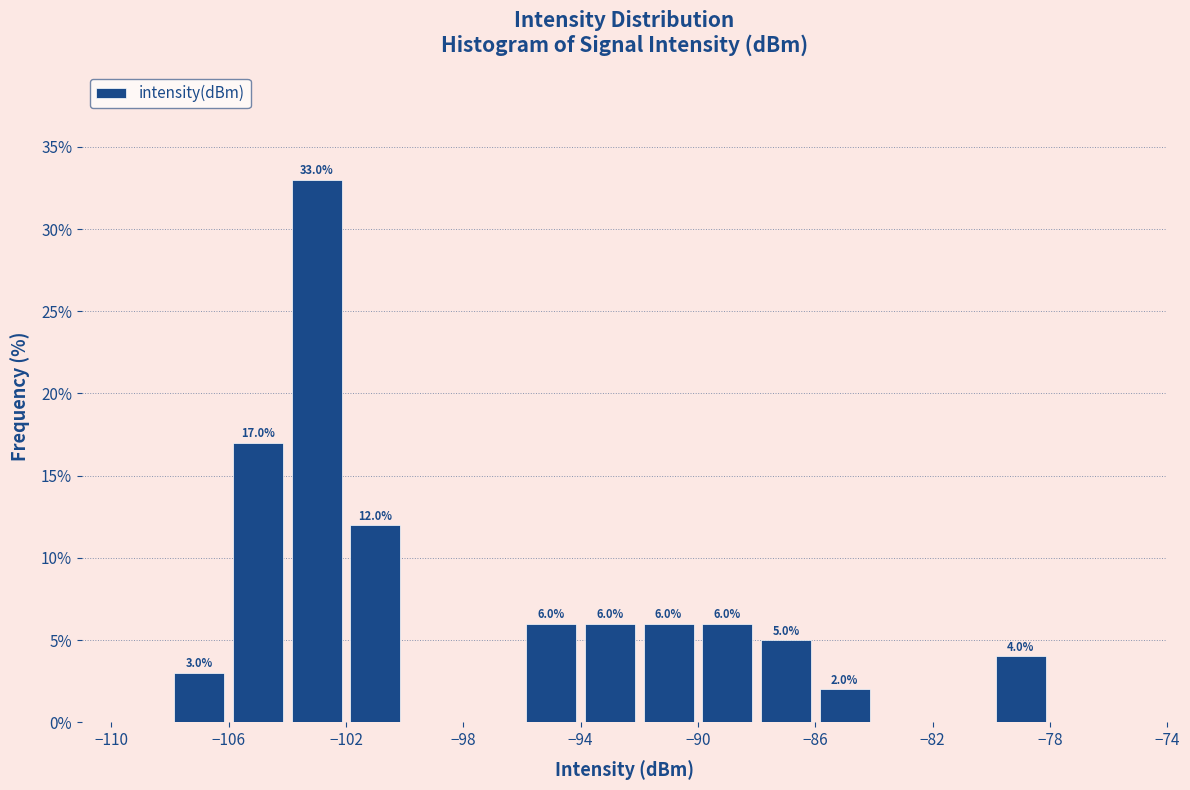

Which range on the x-axis has the tallest bar?

-104 to -102